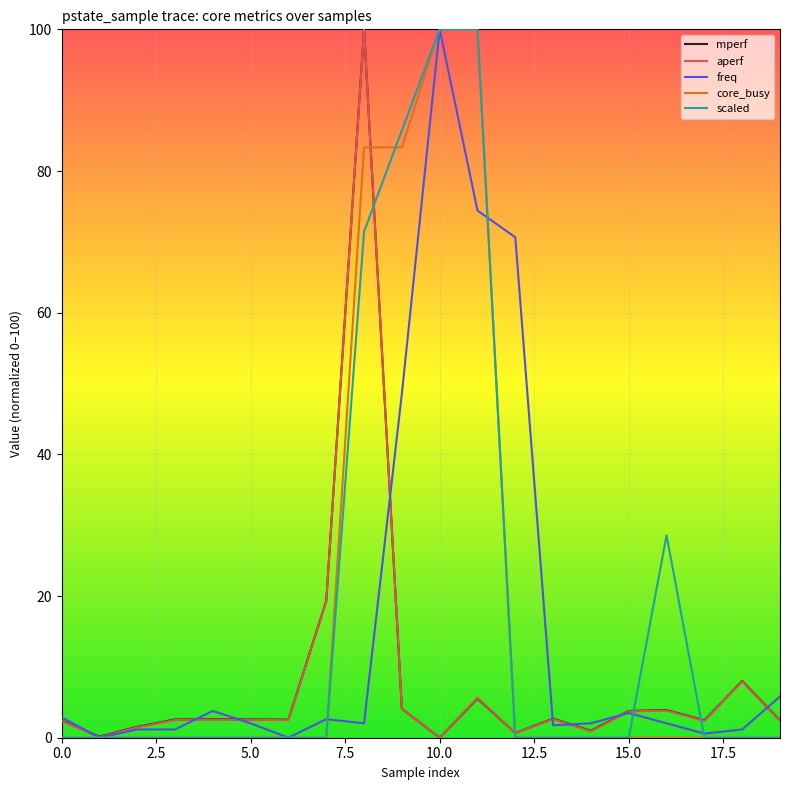

What is the maximum value shown in the chart?

100.0